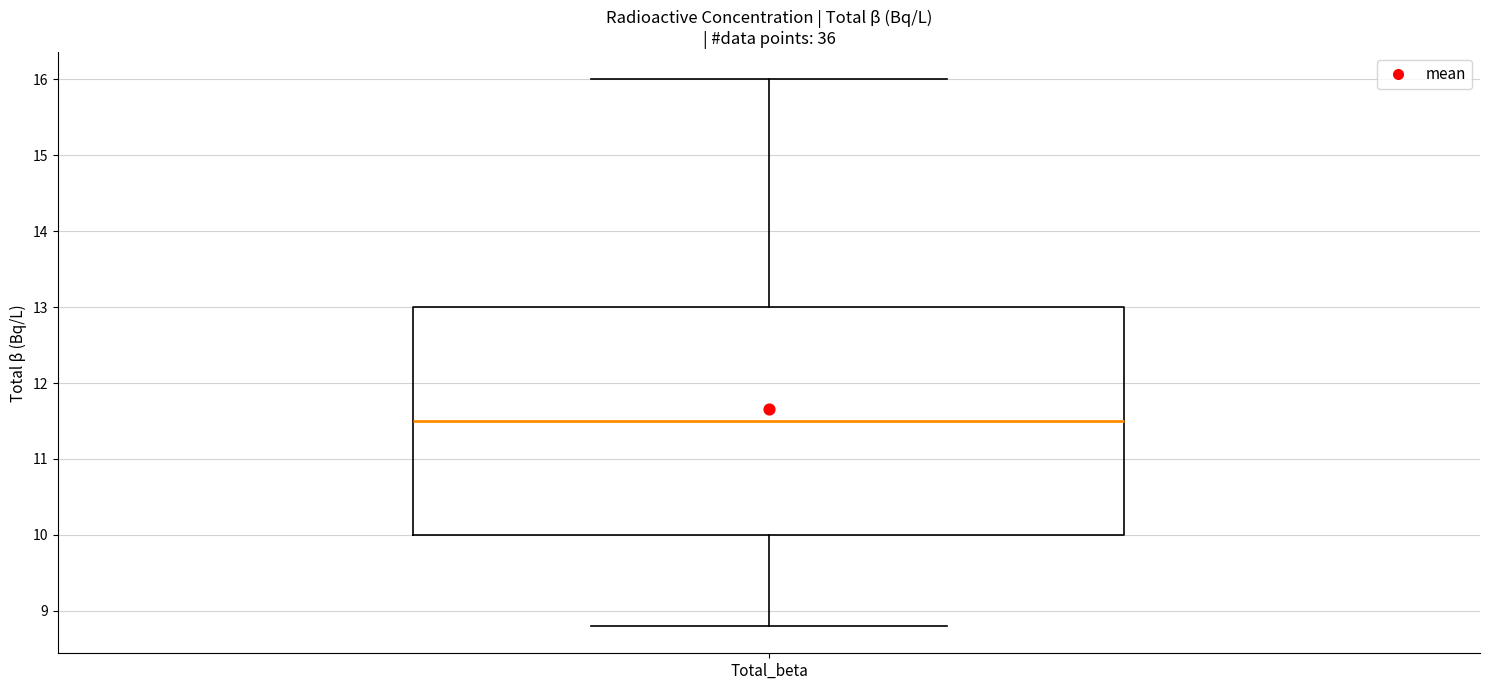

Read this box plot against the y-axis: the position of the median line, the range covered by the box, and the ends of both whiskers. The values are not printed on the chart, so give them approximately, as read against the axis.

median 11.5, box 10.0 to 13.0, whiskers 8.8 to 16.0